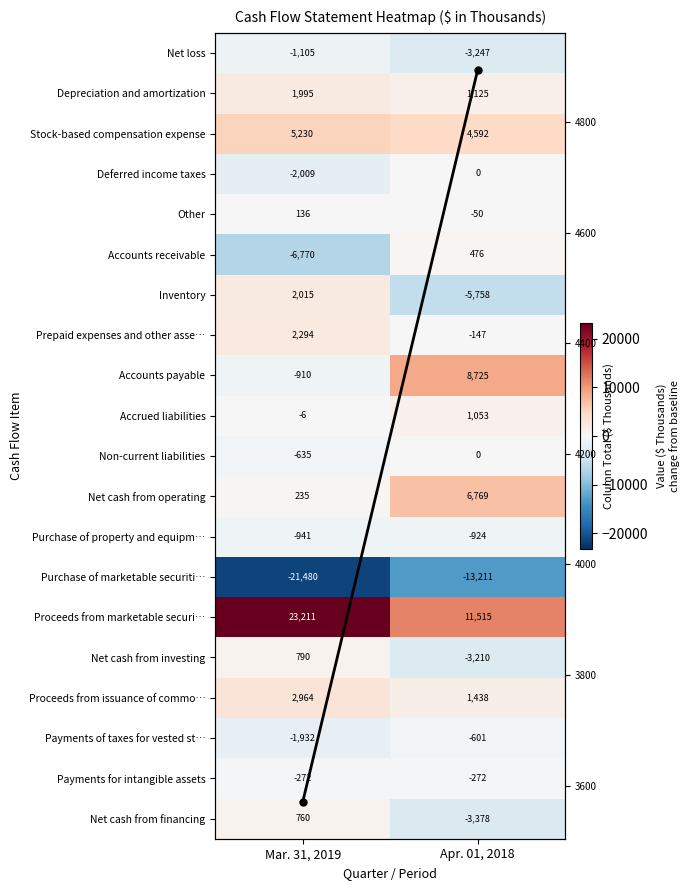

How many values in the Net loss series are below -1105?

1